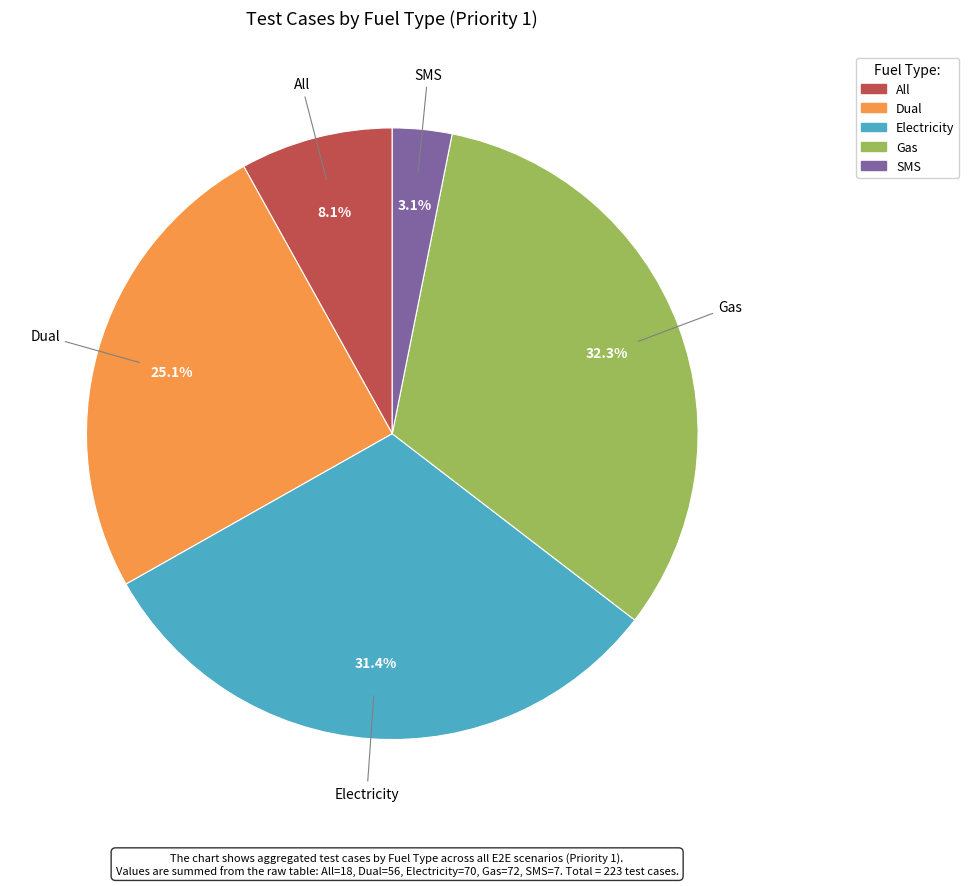

Does any single category account for the majority?

No